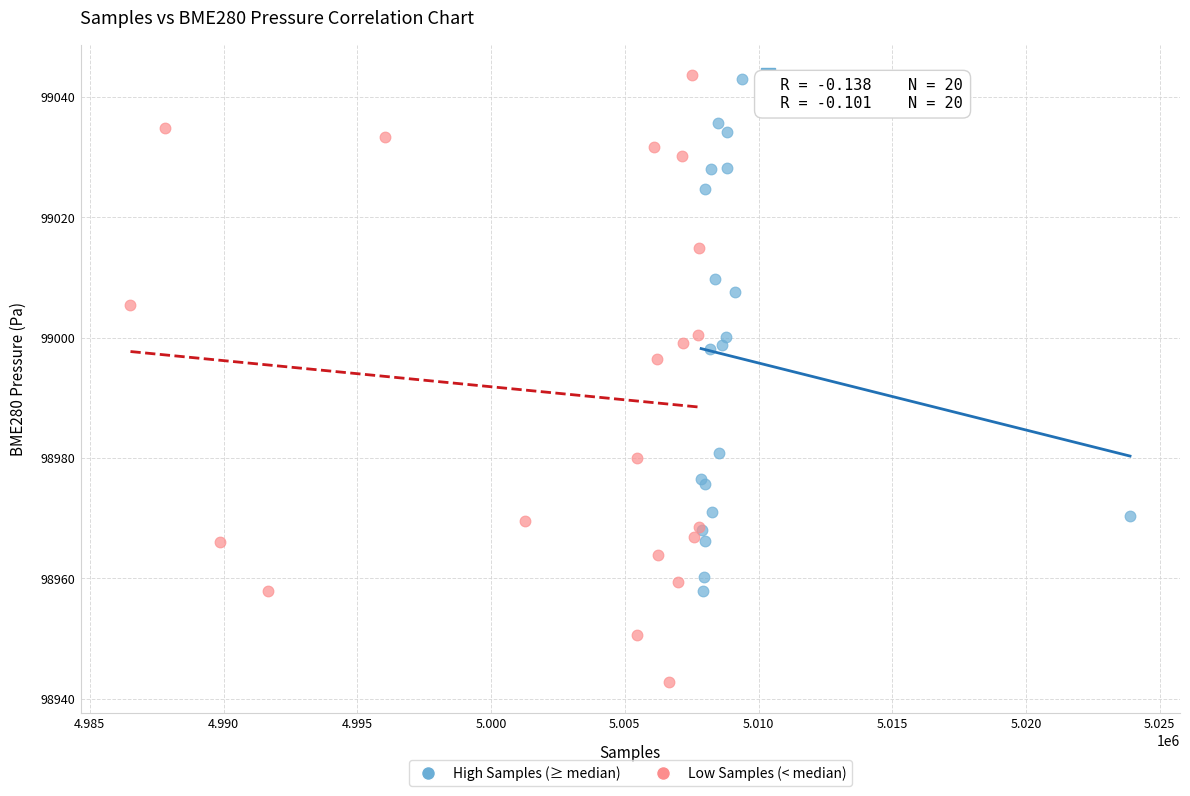

Which series has the largest Y range (max minus min)?

Low Samples (< median)